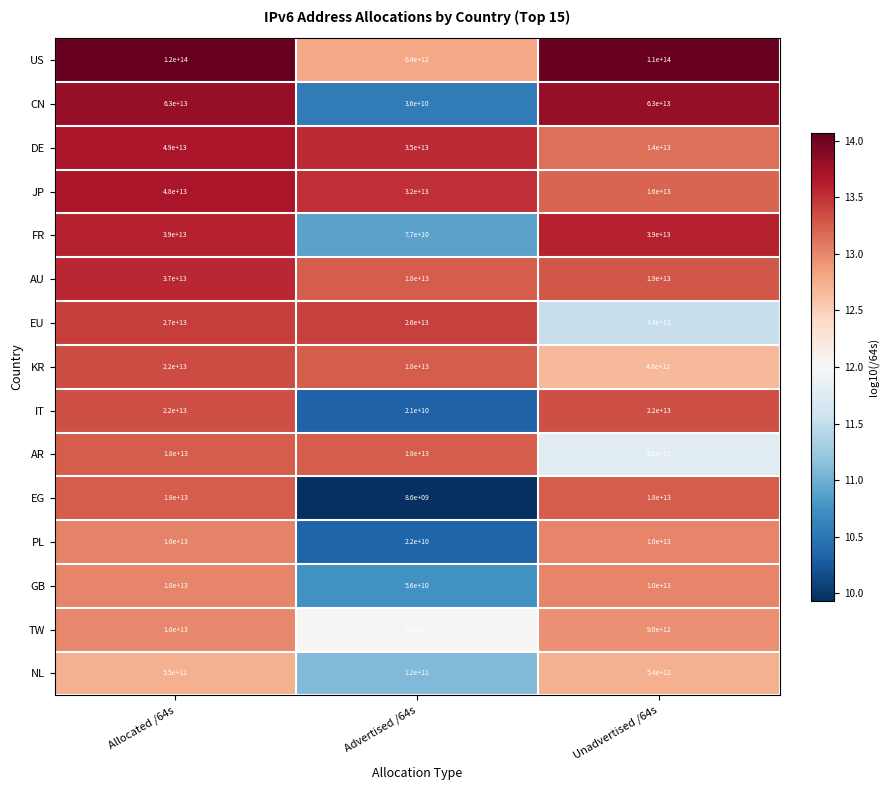

How many FR values are between 77000000000 and 39000000000000?

3